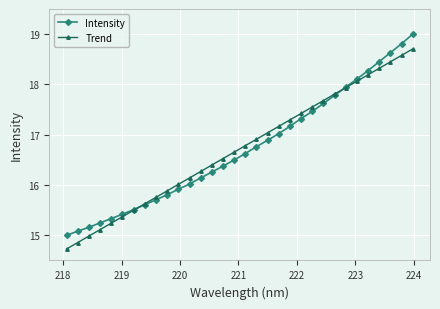

What is the value of the Trend point at the 22nd from the left?

17.4